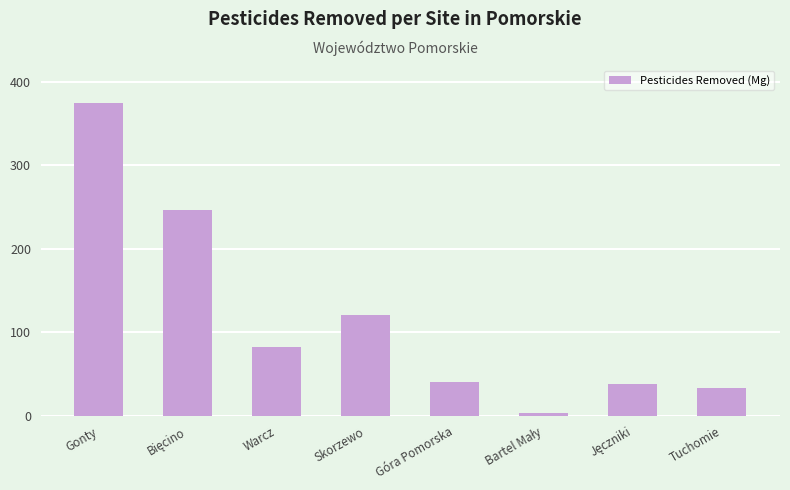

What is the value of the 1st bar from the left?

374.4